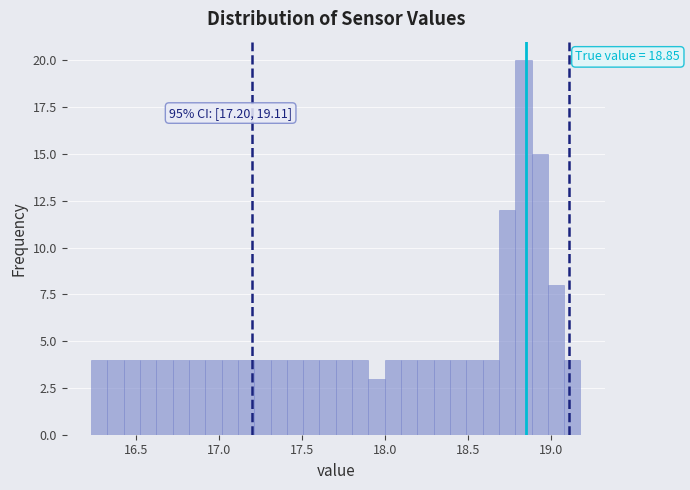

Read against the x-axis, roughly where is the centre of the tallest bar?

18.85